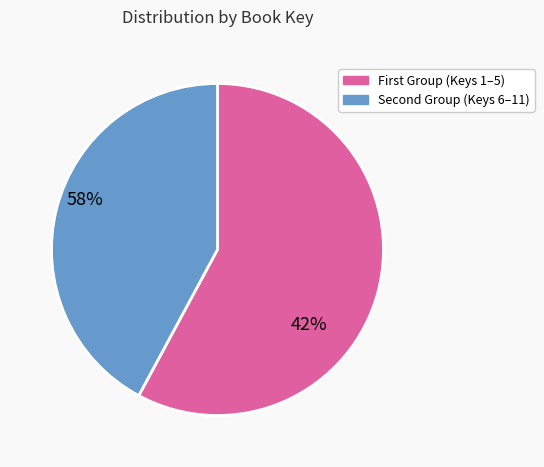

Count the number of slices in the pie.

2